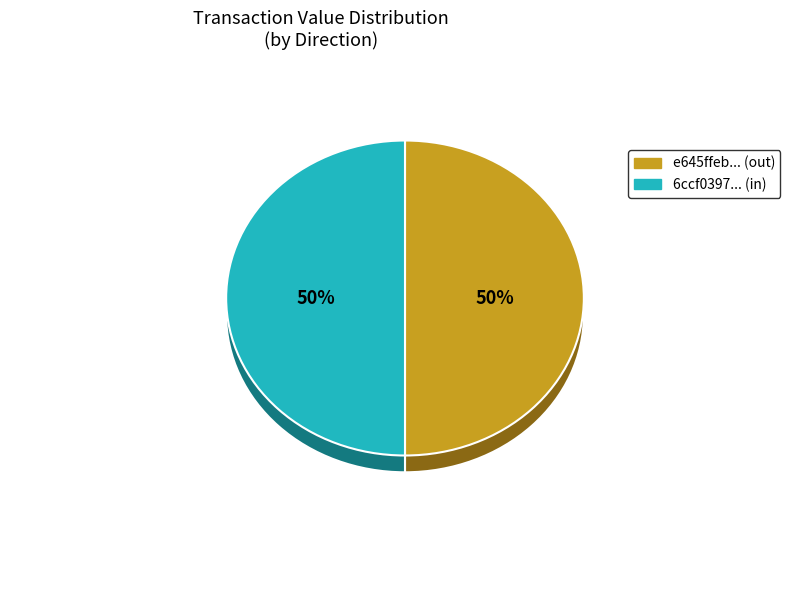

Count the number of slices in the pie.

2